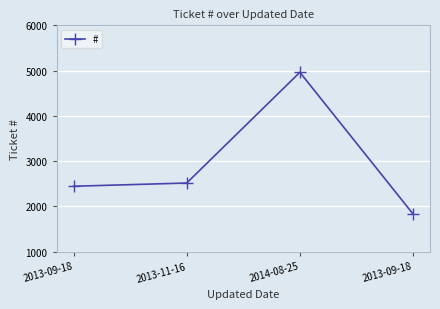

Is this an area chart (filled region under the line)?

No